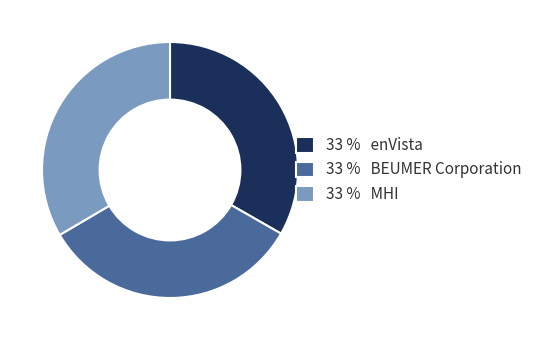

Is it true that 33 % BEUMER Corporation is 33% of the pie?

True